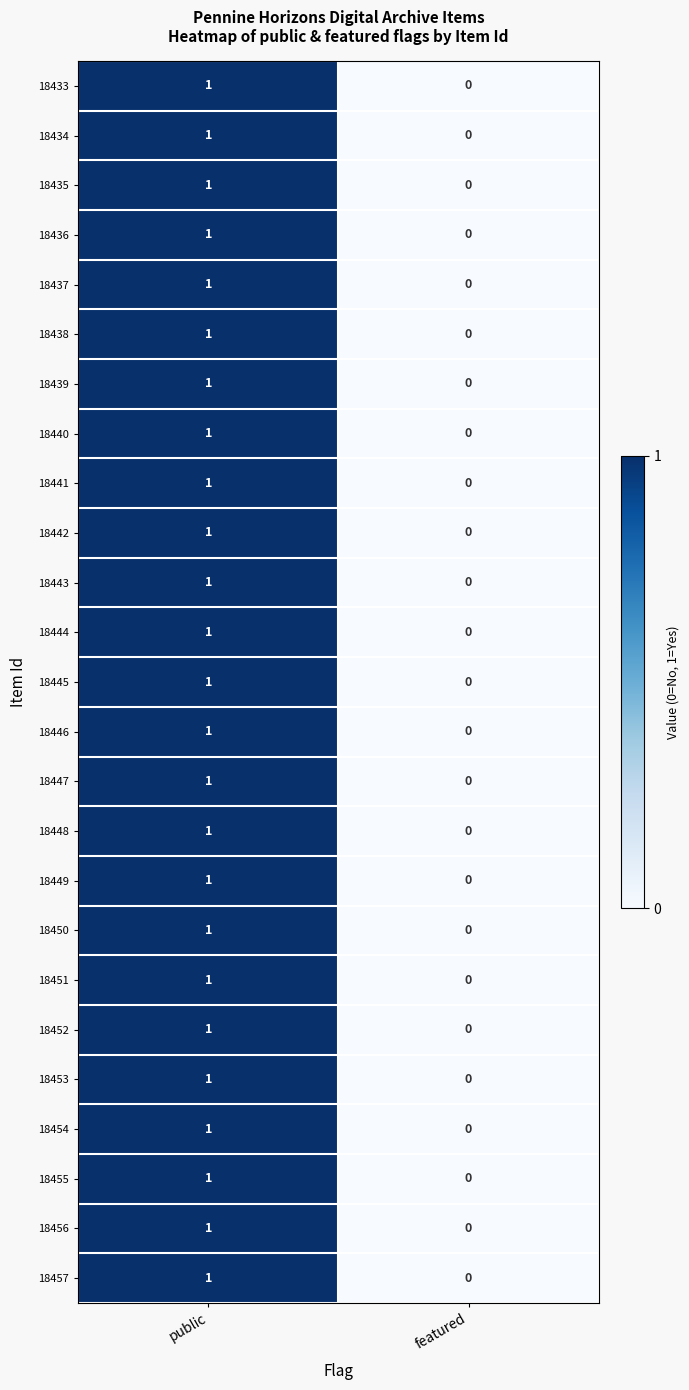

True or false: 18453 has a value of 1 at public.

True